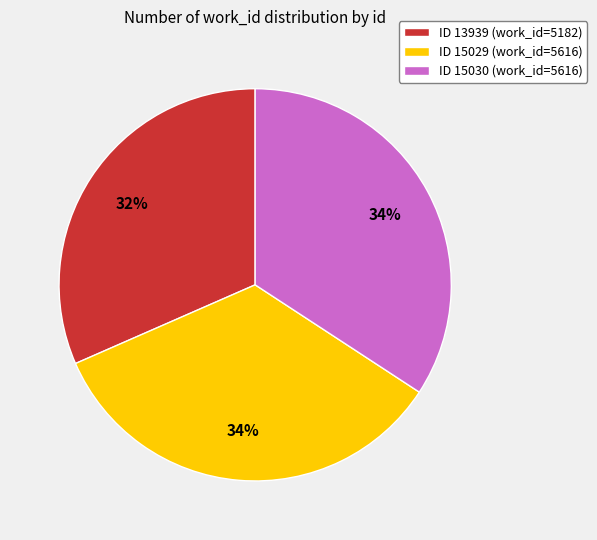

To the nearest percent, what is the combined percentage of ID 15029 (work_id=5616) and ID 15030 (work_id=5616)?

68%